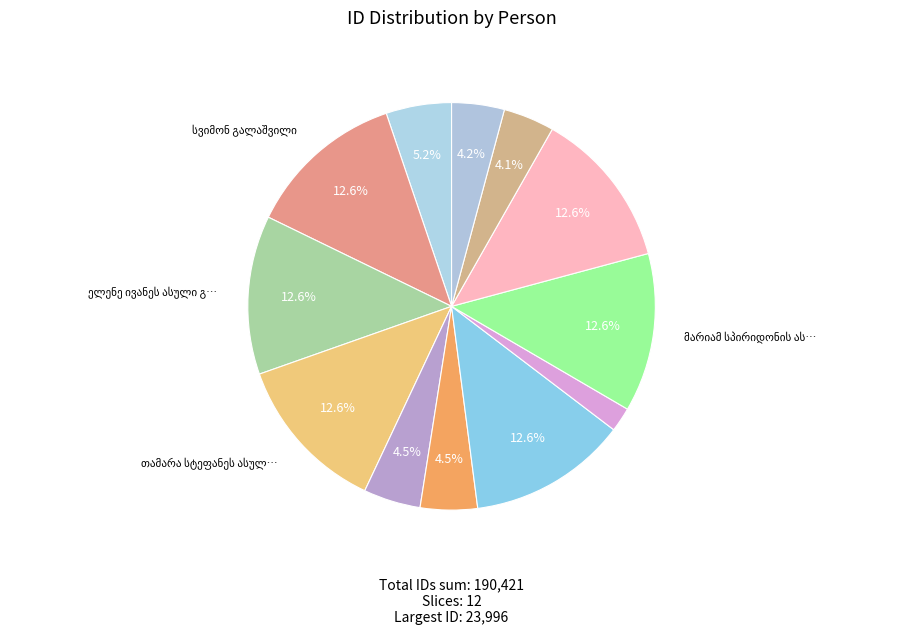

How many segments does this pie chart have?

12